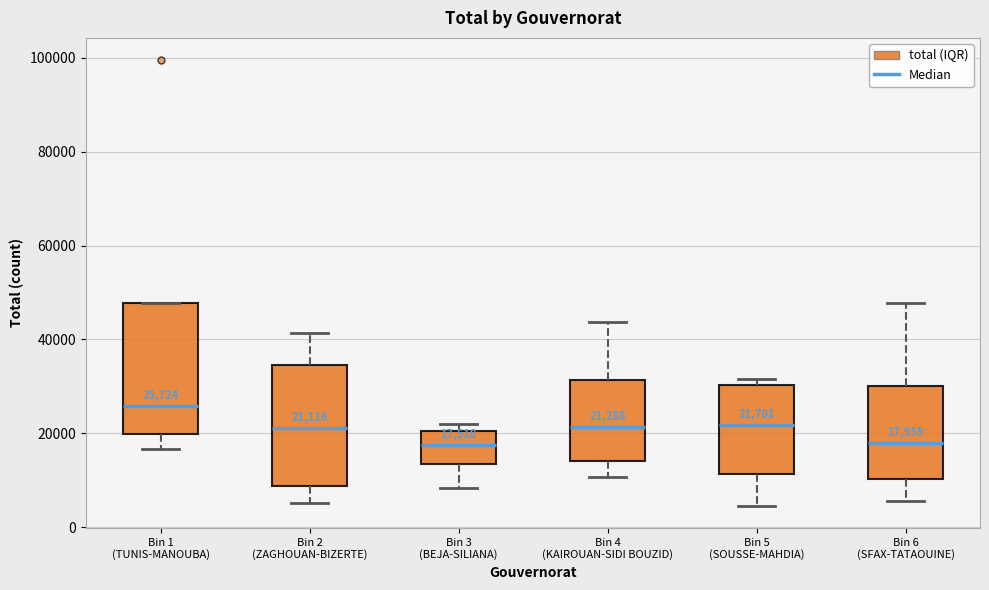

Which box is the tallest, from its lower edge to its upper edge?

Bin 1 (TUNIS-MANOUBA)